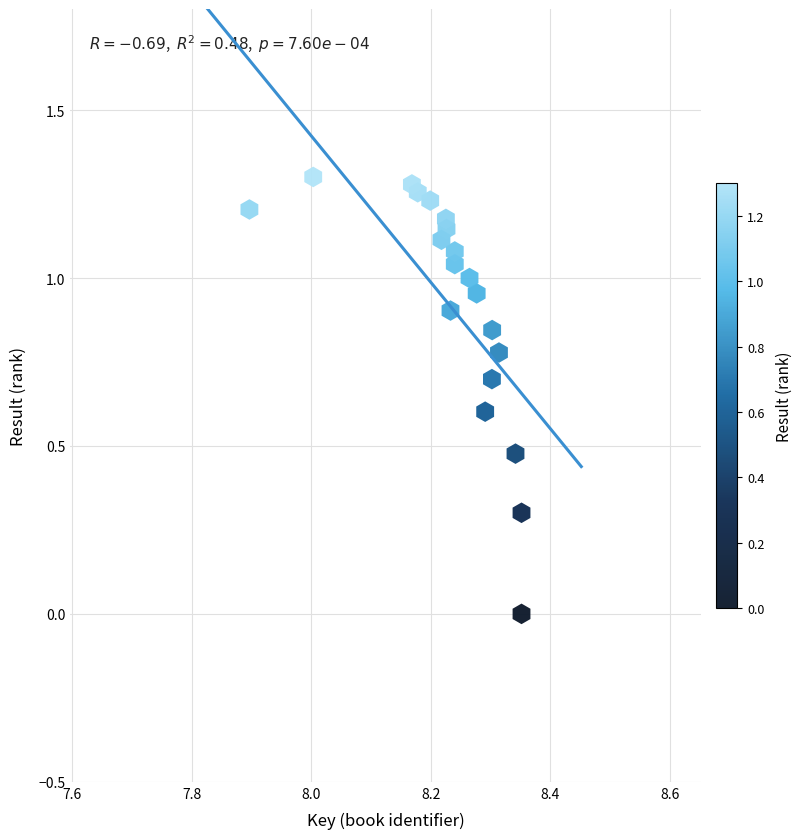

What is the range of X values (max minus min)?

0.5